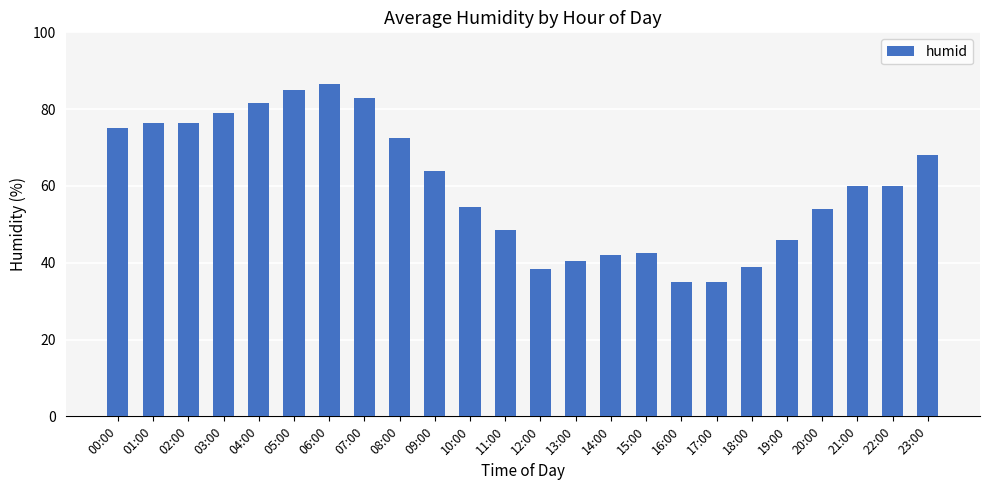

Which has a higher value, 05:00 or 17:00?

05:00